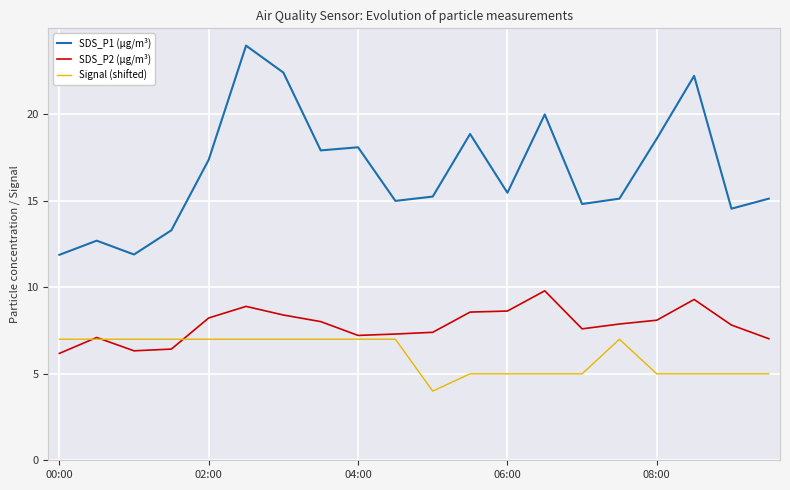

Which series has the widest spread of values?

SDS_P1 (µg/m³)